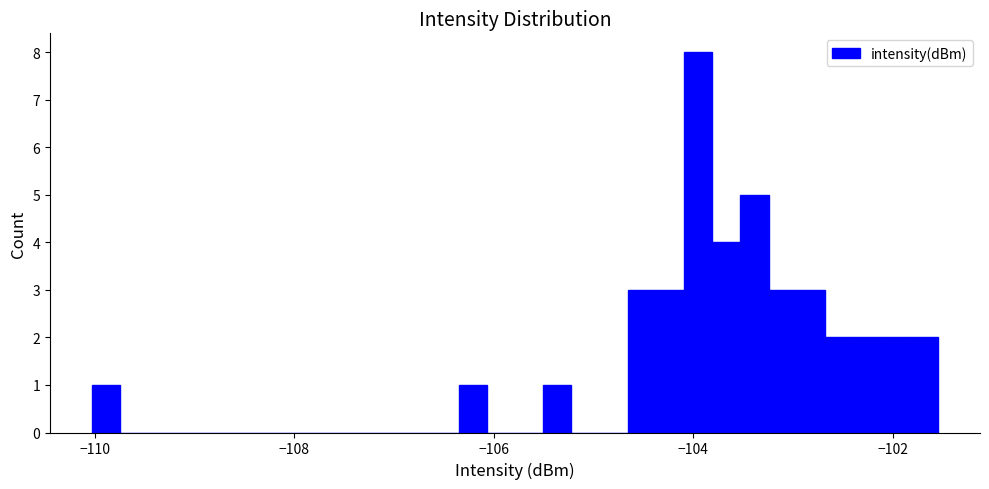

Read against the x-axis, roughly where is the centre of the tallest bar?

-104.0